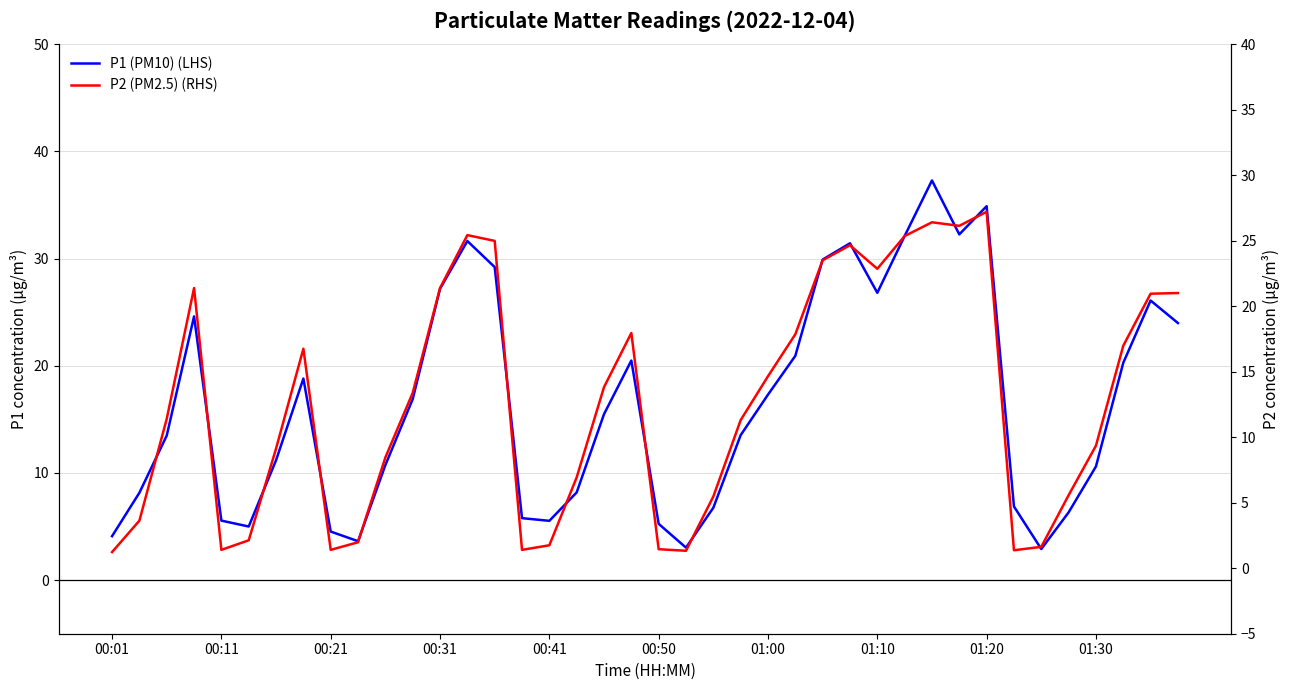

How many distinct data groups are displayed?

2